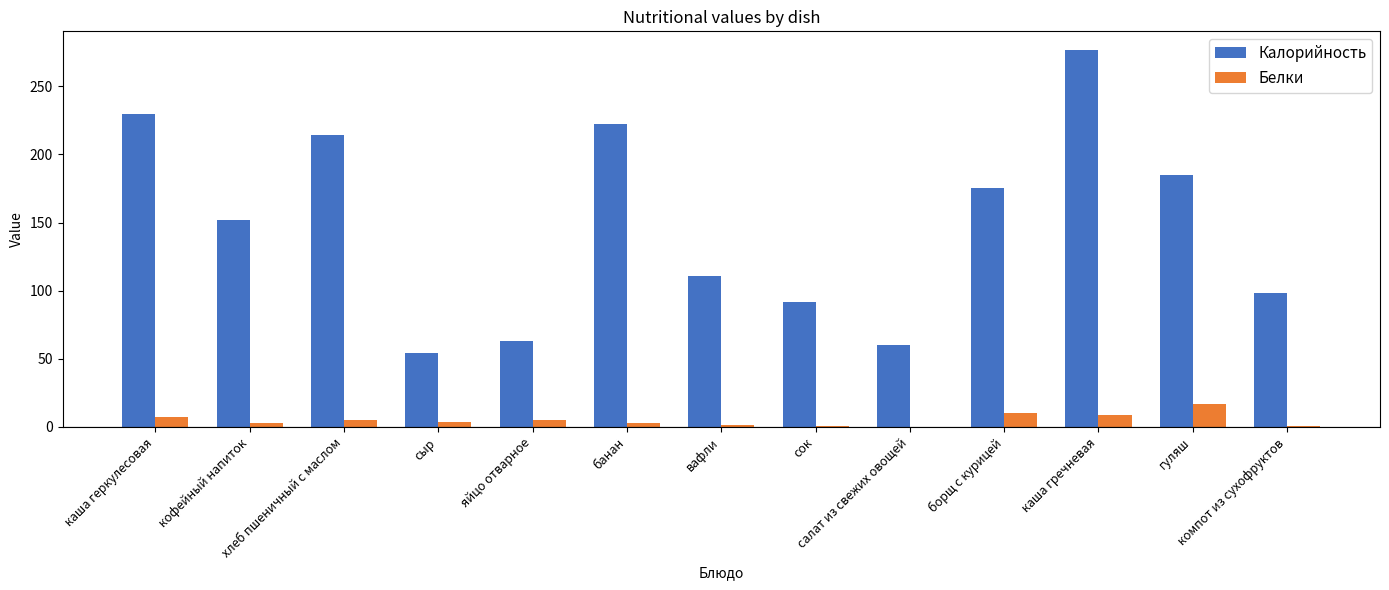

How many distinct data groups are displayed?

2